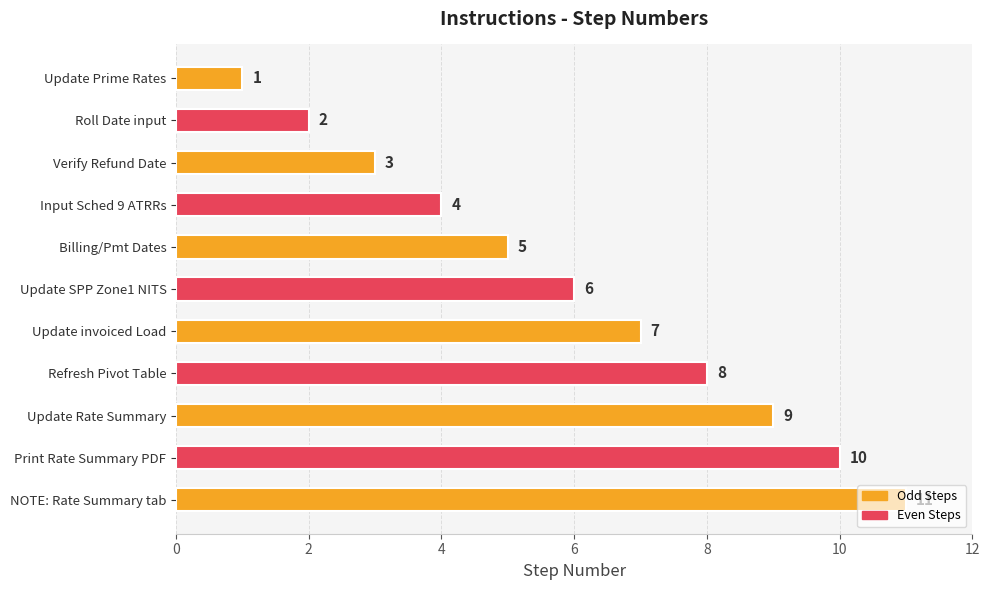

The value at Print Rate Summary PDF is 10. True or false?

True